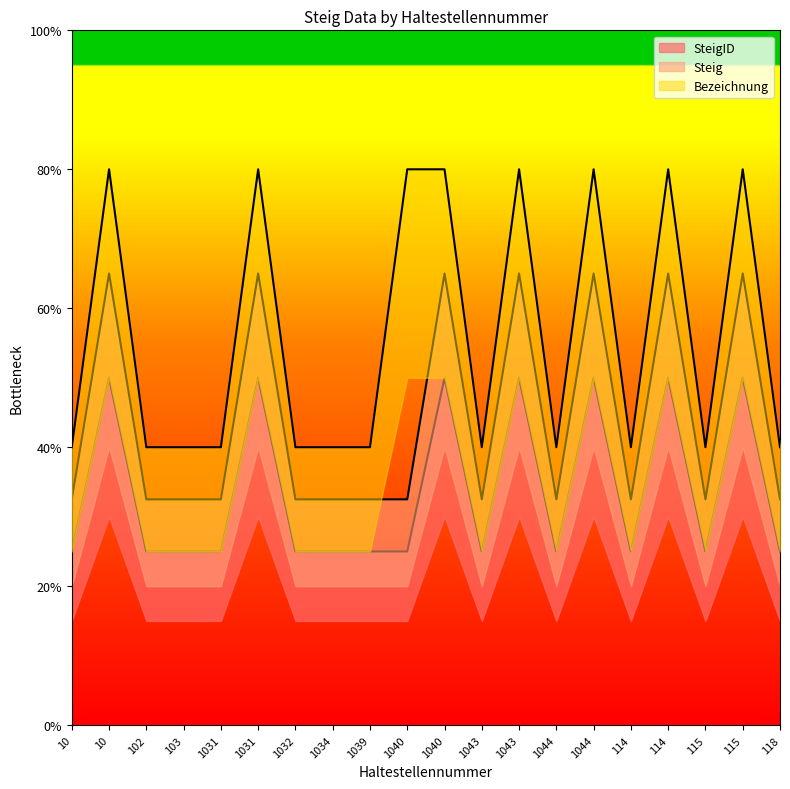

At which category does Bezeichnung reach its first local valley?

1043